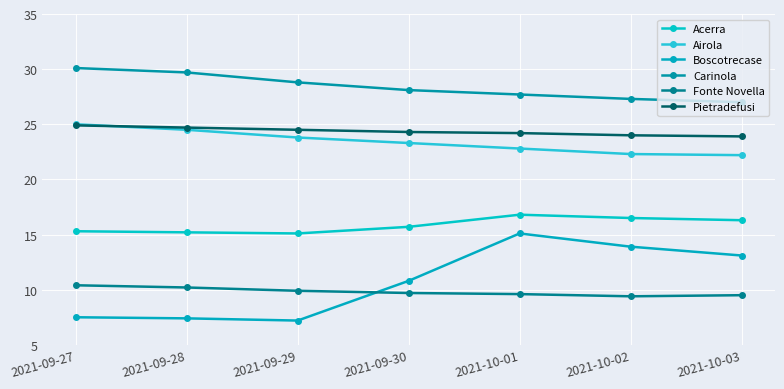

What is the label of the 5th point from the right?

2021-09-29